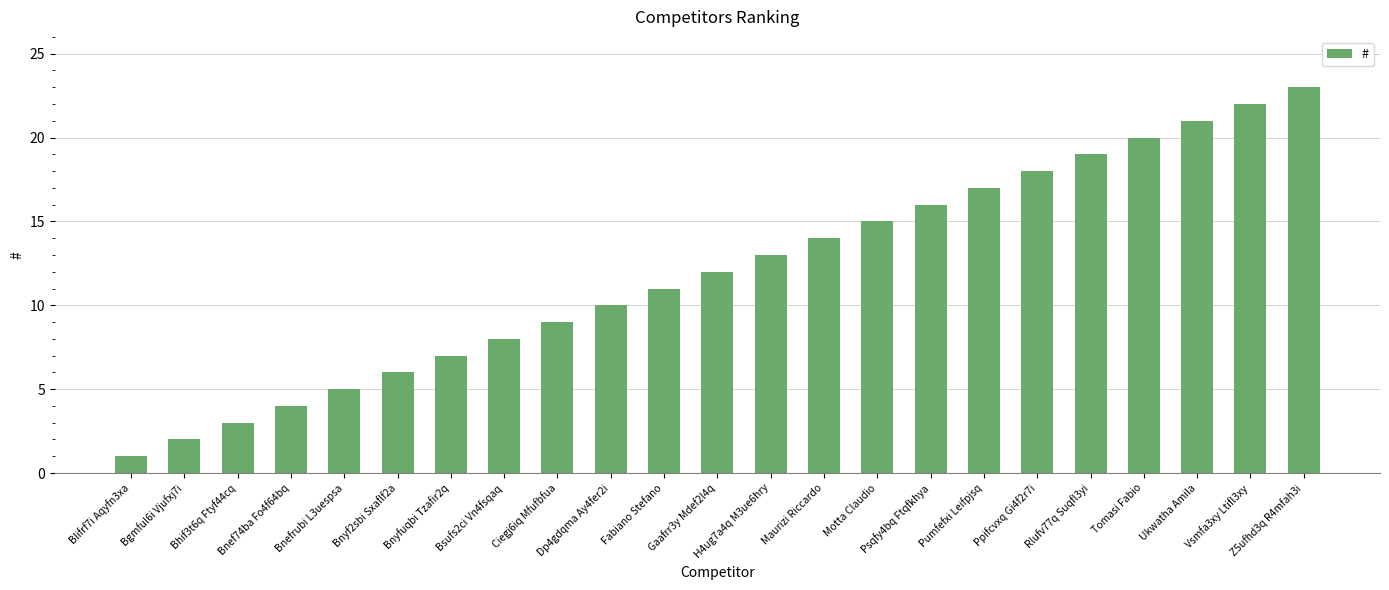

What is the approximate value at Pumfefxi Leifpjsq, to the nearest 5?

15